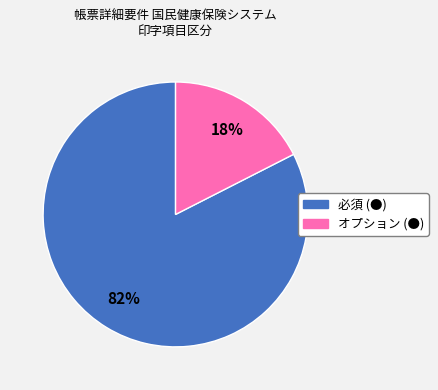

How many slices are in this pie chart?

2